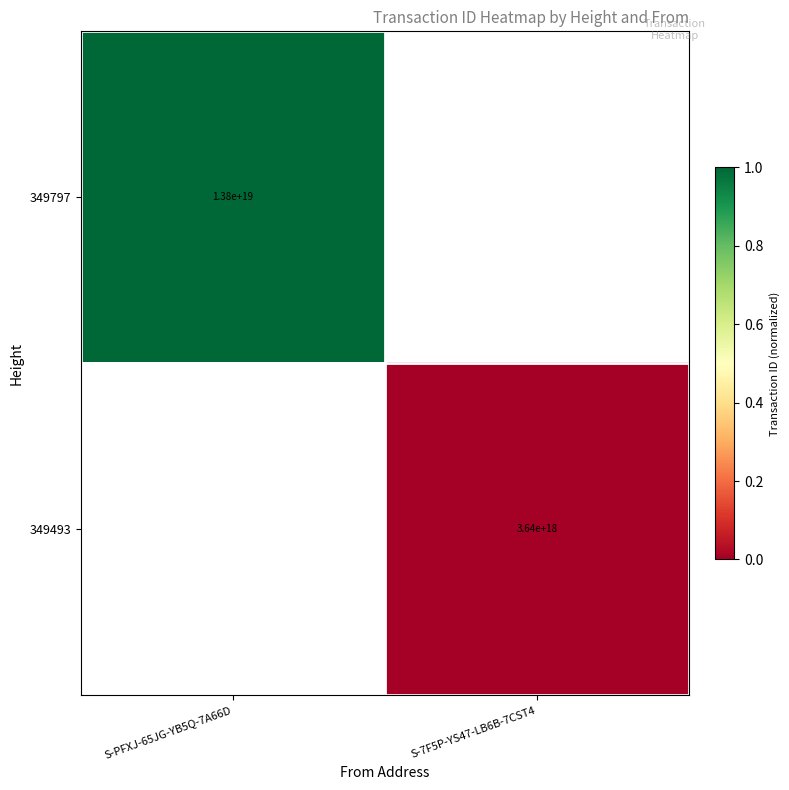

The value of 349797 at S-PFXJ-65JG-YB5Q-7A66D is 13800000000000000000. True or false?

True